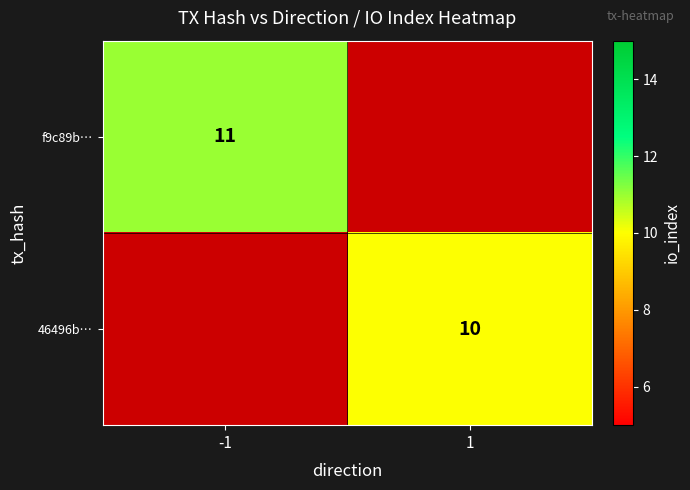

Which category has the highest value across all series?

-1